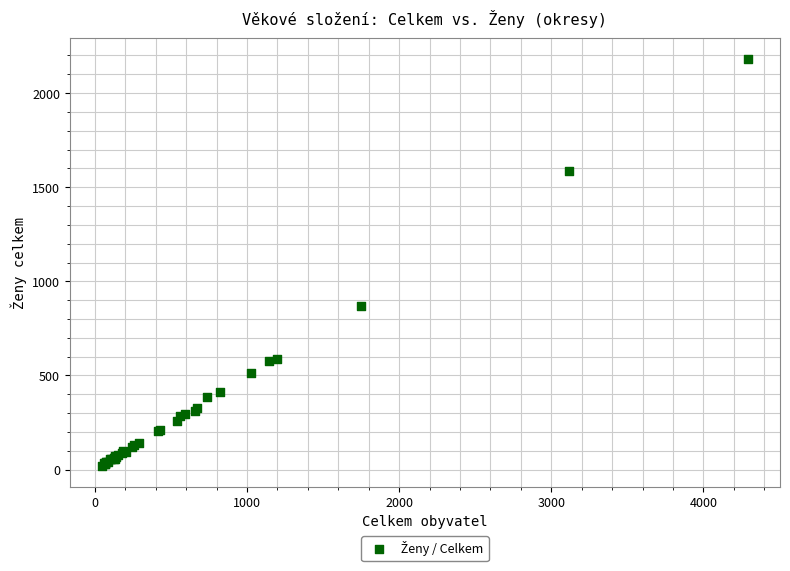

What Y value in the scatter plot is closest to 1100?

869